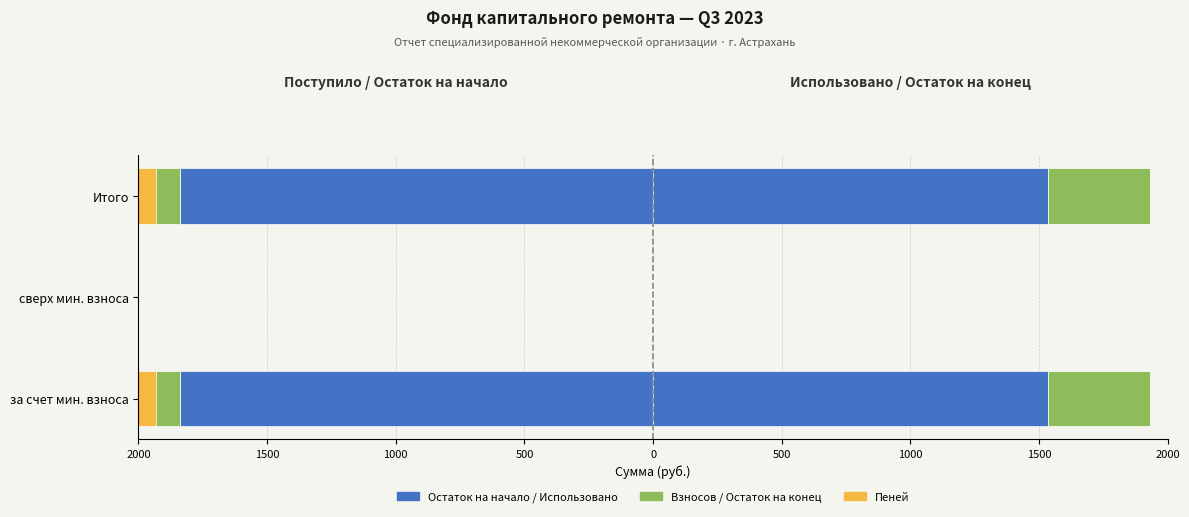

What is the value of the Остаток на конец (руб.) bar at the 1st from the left?

396.6